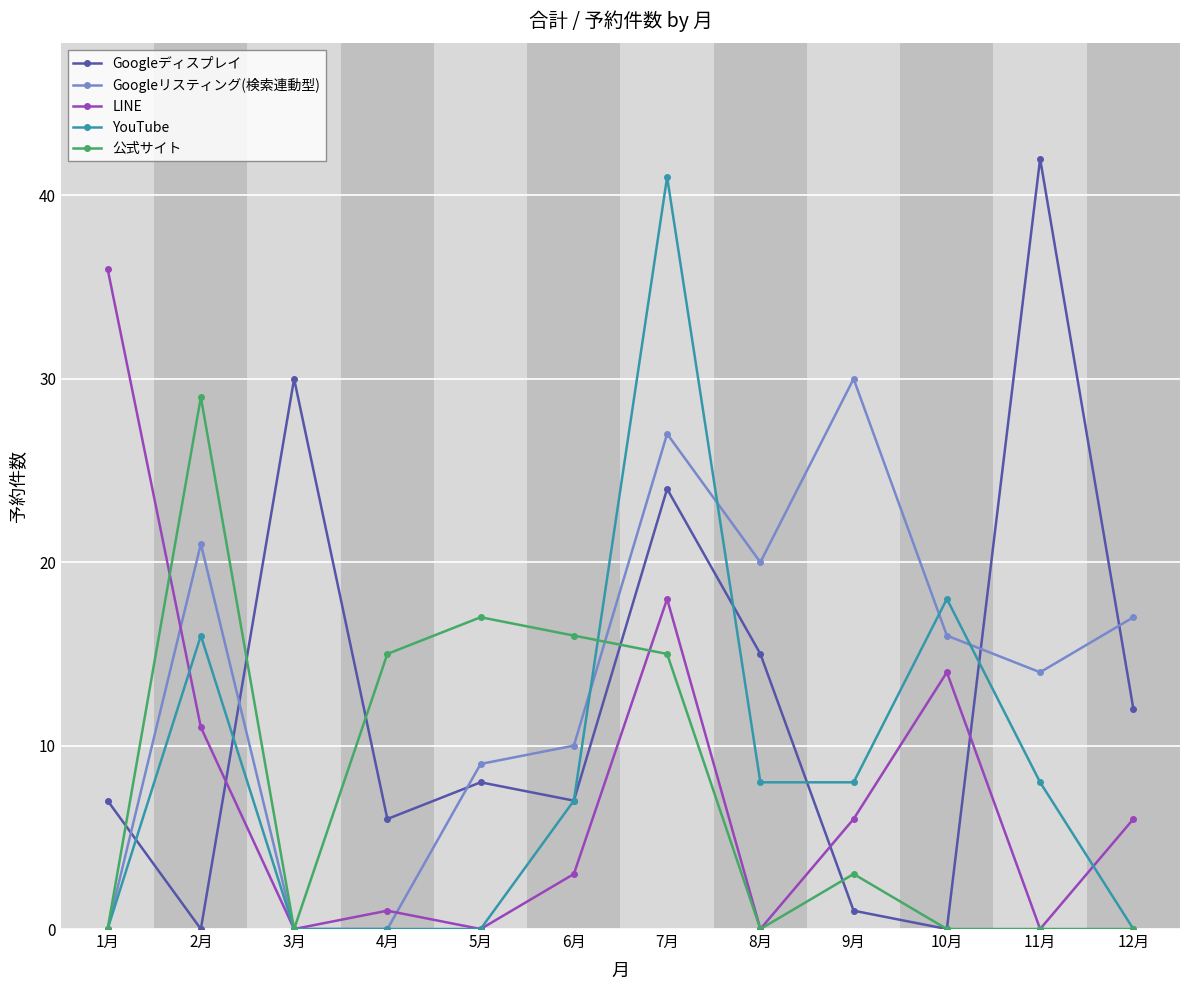

What is the highest value of the Googleディスプレイ series?

42